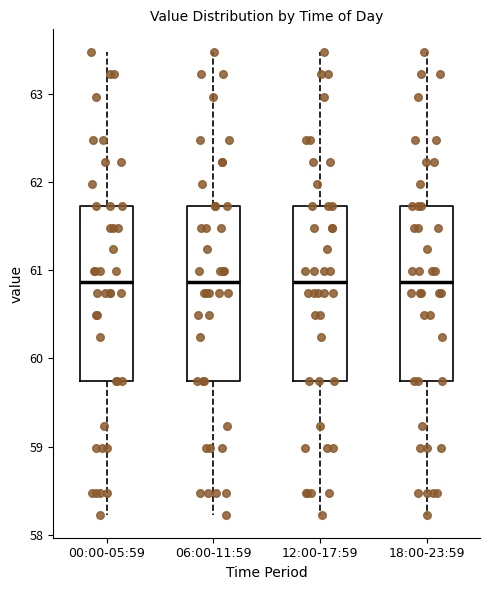

Reading left to right, read every box against the y-axis: the position of its median line, the range the box covers, and the ends of its whiskers. The values are not printed on the chart, so give them approximately, as read against the axis.

00:00-05:59: median 60.9, box 59.7 to 61.7, whiskers 58.2 to 63.5
06:00-11:59: median 60.9, box 59.7 to 61.7, whiskers 58.2 to 63.5
12:00-17:59: median 60.9, box 59.7 to 61.7, whiskers 58.2 to 63.5
18:00-23:59: median 60.9, box 59.7 to 61.7, whiskers 58.2 to 63.5